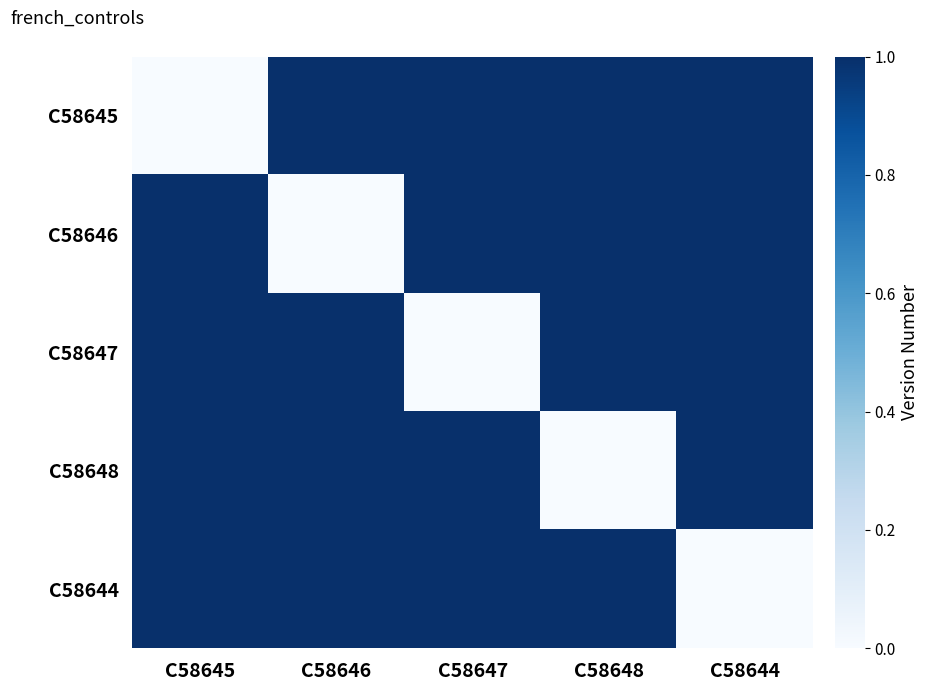

Rank the series by their maximum value, from highest to lowest.

C58645, C58646, C58647, C58648, C58644